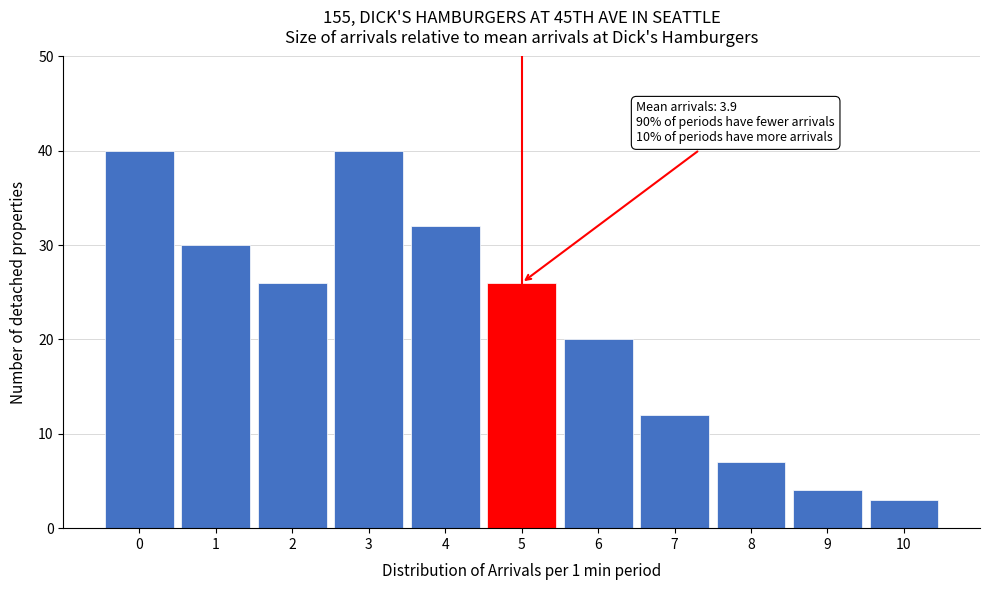

Reading left to right, transcribe all the data shown in this chart.

0=40	1=30	2=26	3=40	4=32	5=26	6=20	7=12	8=7	9=4	10=3